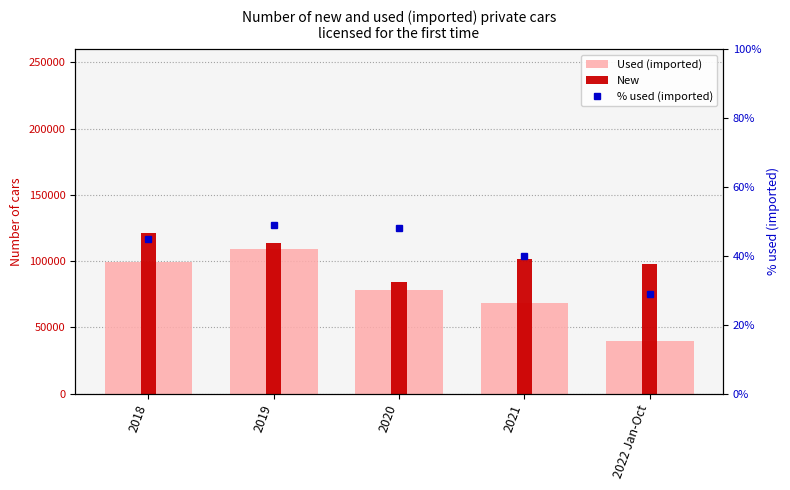

Which category has the lowest value in the New series?

2020